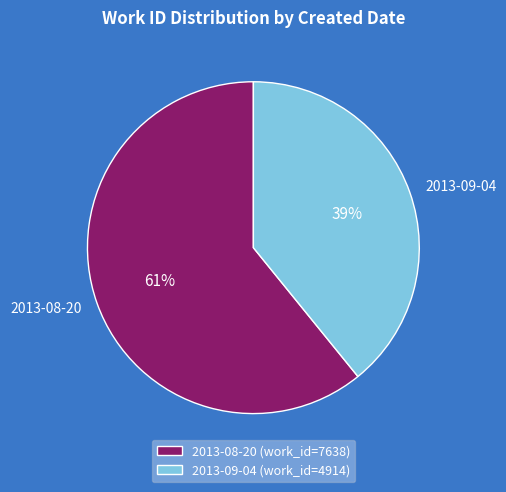

To the nearest percent, what is the difference between the 2013-08-20 and 2013-09-04 slice percentages?

22%